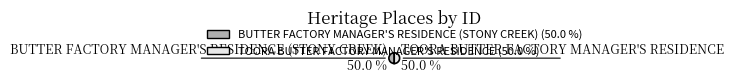

Approximately how many times larger is the value at TOORA BUTTER FACTORY MANAGER'S RESIDENCE compared to BUTTER FACTORY MANAGER'S RESIDENCE (STONY CREEK)?

1.0